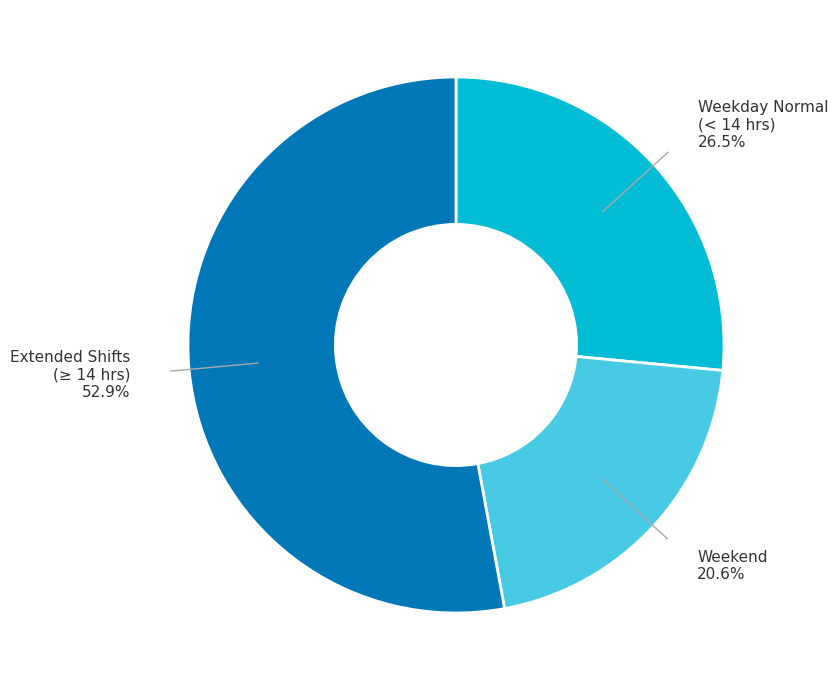

Which slice is the largest?

Extended Shifts (≥ 14 hrs)